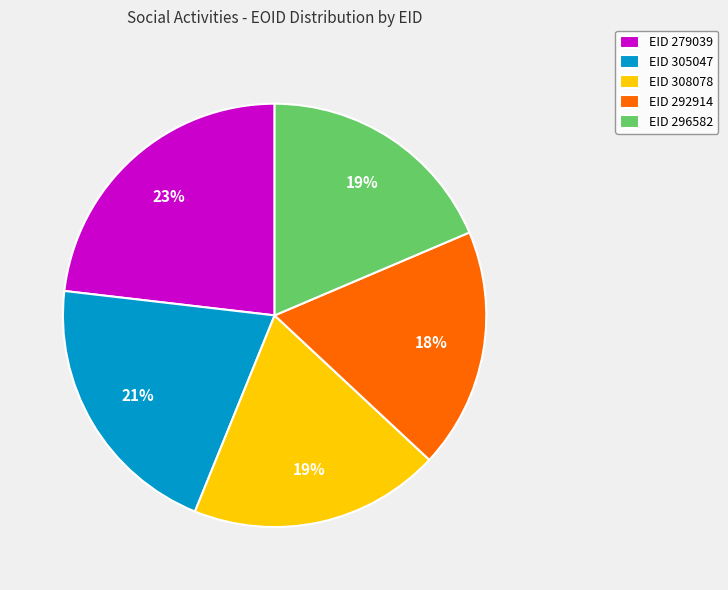

To the nearest percent, what percentage of the pie is EID 296582?

19%